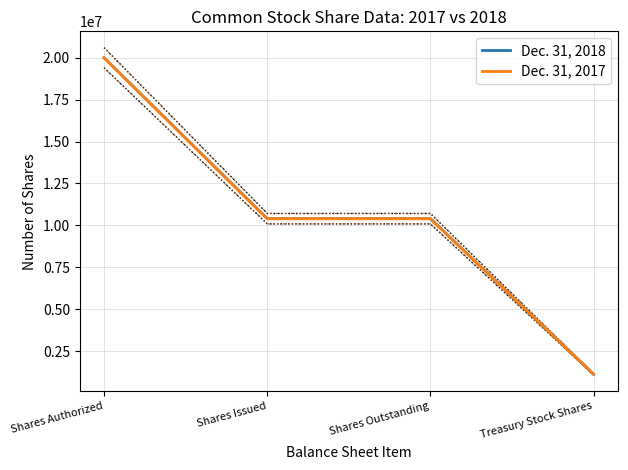

Reading left to right, what are all the values shown in this chart?

Dec. 31, 2018: Shares Authorized=20000000	Shares Issued=10400000	Shares Outstanding=10400000	Treasury Stock Shares=1114739
Dec. 31, 2017: Shares Authorized=20000000	Shares Issued=10400000	Shares Outstanding=10400000	Treasury Stock Shares=1134120